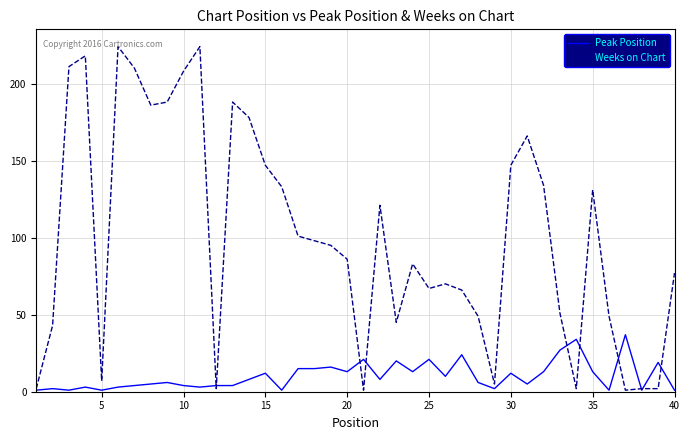

Which series has the widest spread of values?

Weeks on Chart